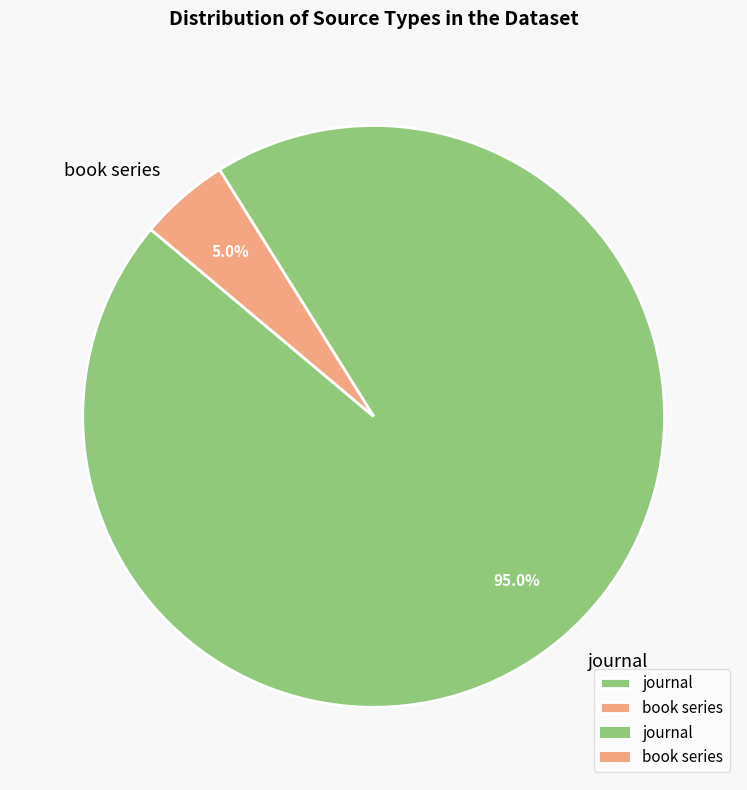

Is the sum of journal and book series greater than half?

Yes